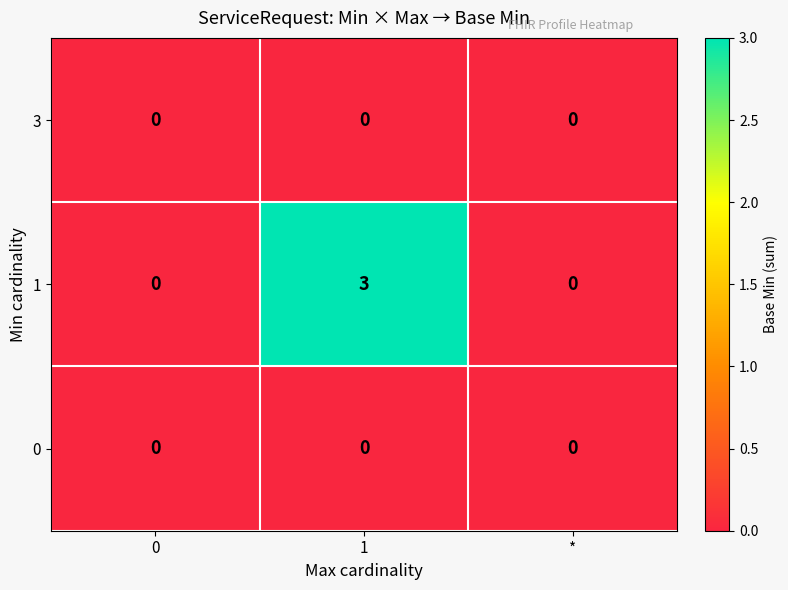

What is the maximum value shown in the chart?

3